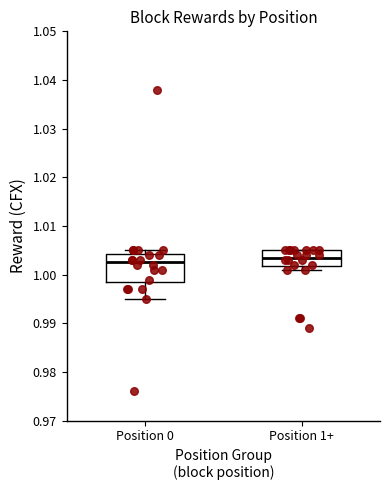

Comparing the boxes themselves (not the whiskers), which one is the tallest?

Position 0